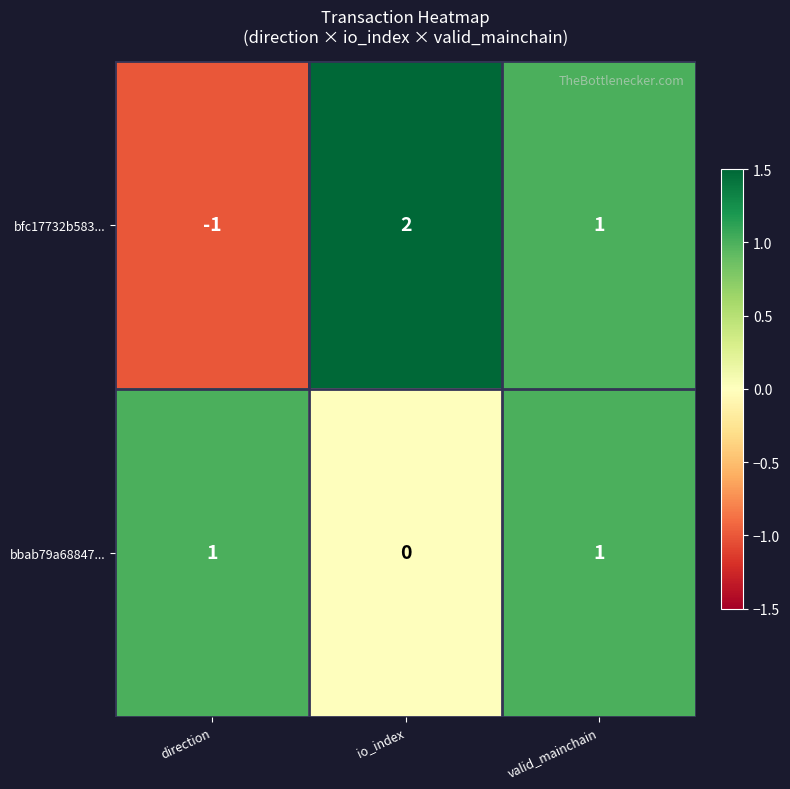

At which category does the chart reach its peak across all series?

io_index